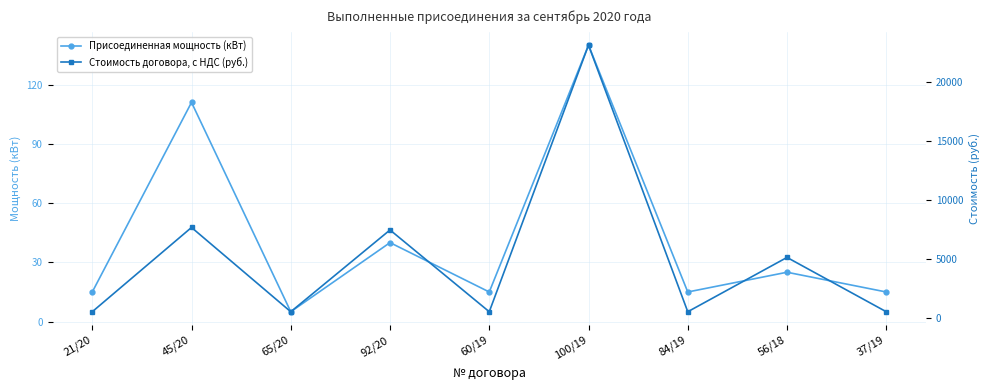

Between 84/19 and 56/18, which is larger?

56/18